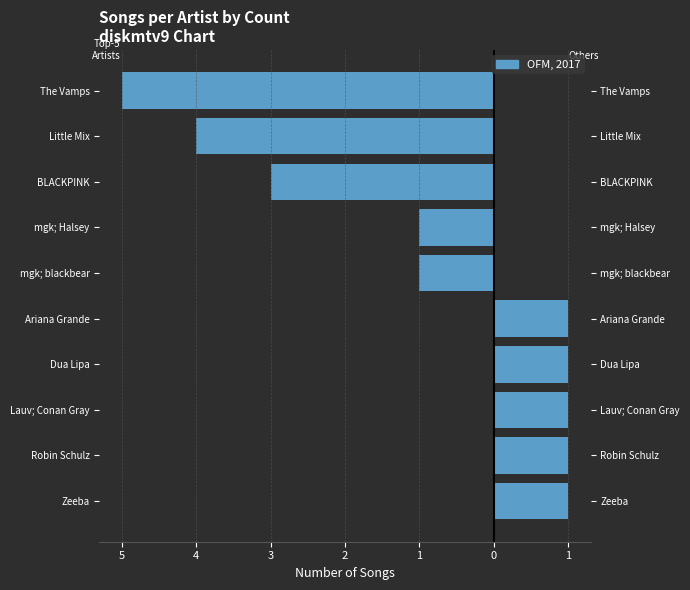

Is it true that Female side equals -1 at 1?

False